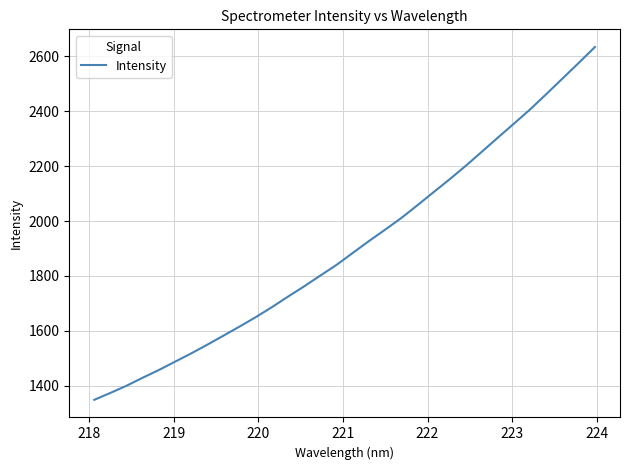

True or false: the data has more than 2 interior local peaks.

False